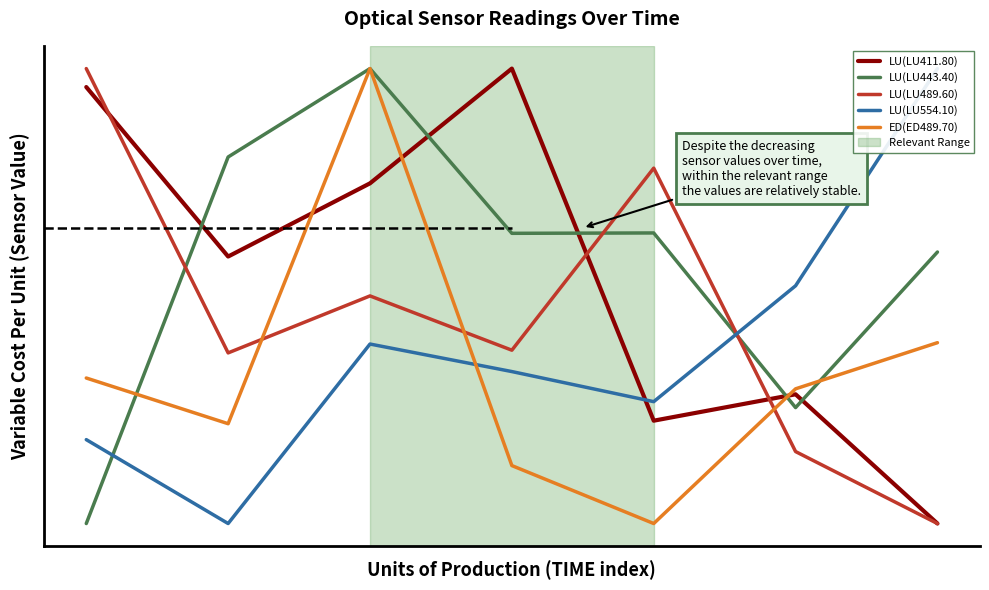

How many lines are shown in the chart?

5